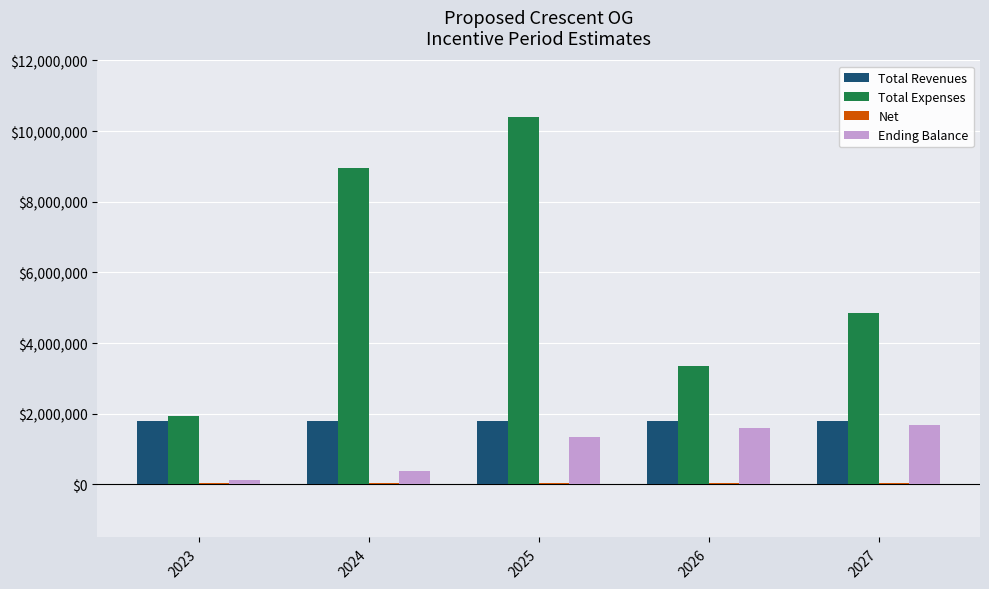

How many bars are there in total?

20